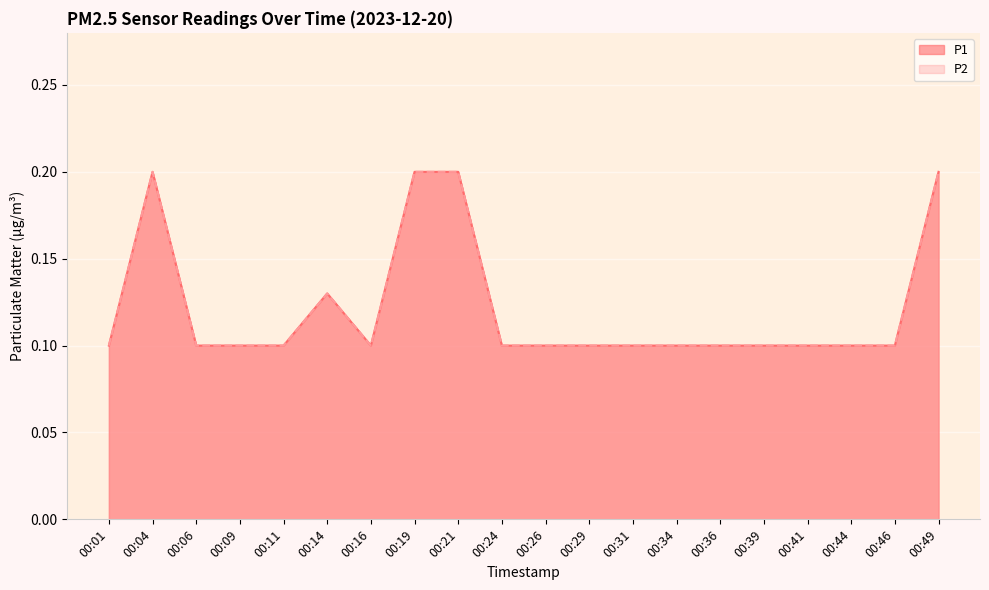

Does the chart display data point markers on the line(s)?

No